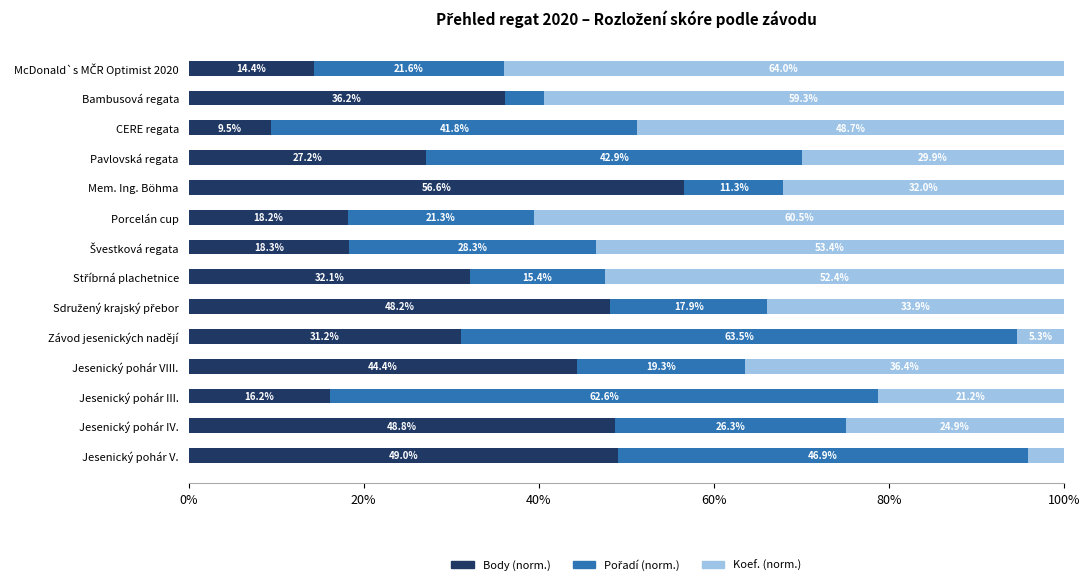

What is the highest value of the Body (norm.) series?

56.6